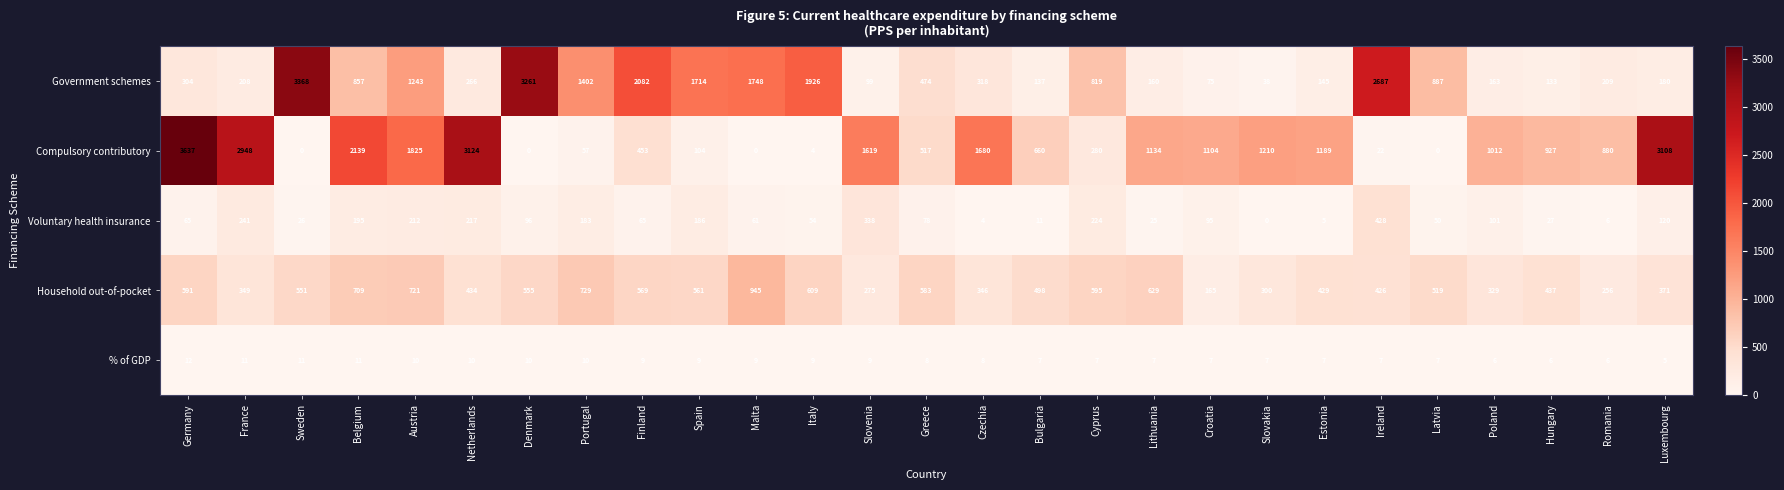

What is the difference between the highest and lowest values at Ireland?

2680